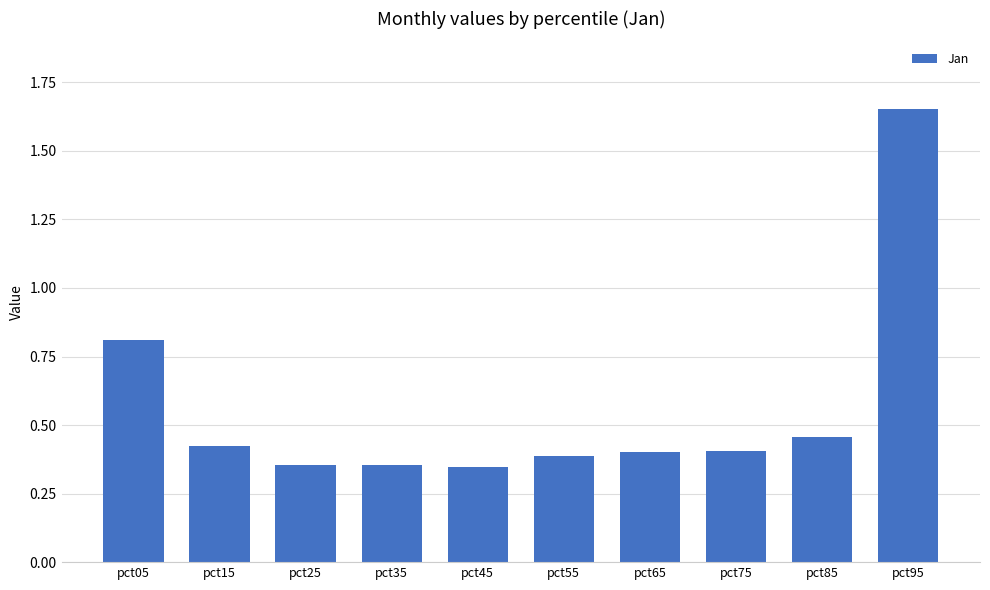

Which category has the highest value across all series?

pct95